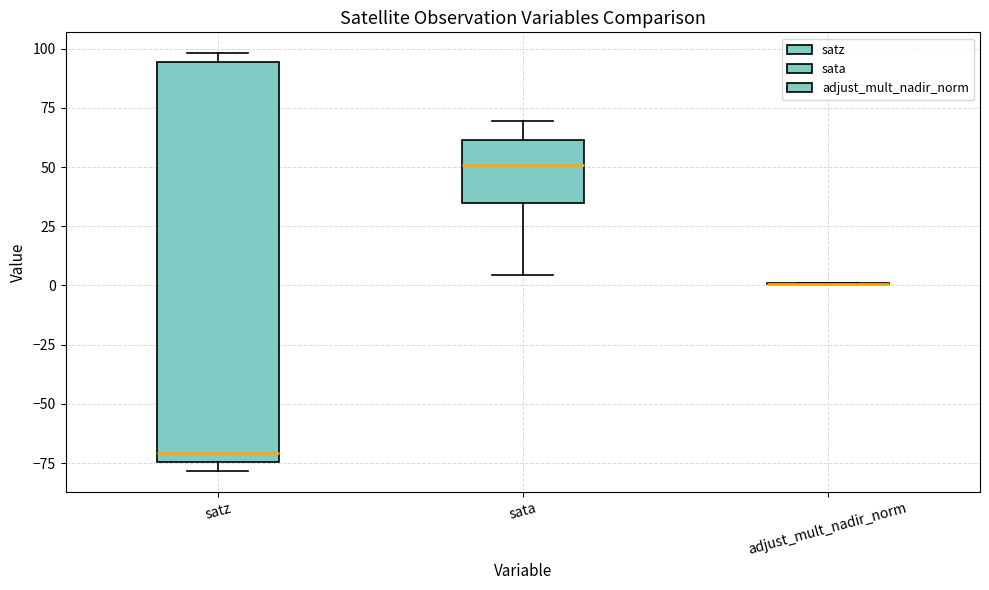

Which box is the tallest, from its lower edge to its upper edge?

satz